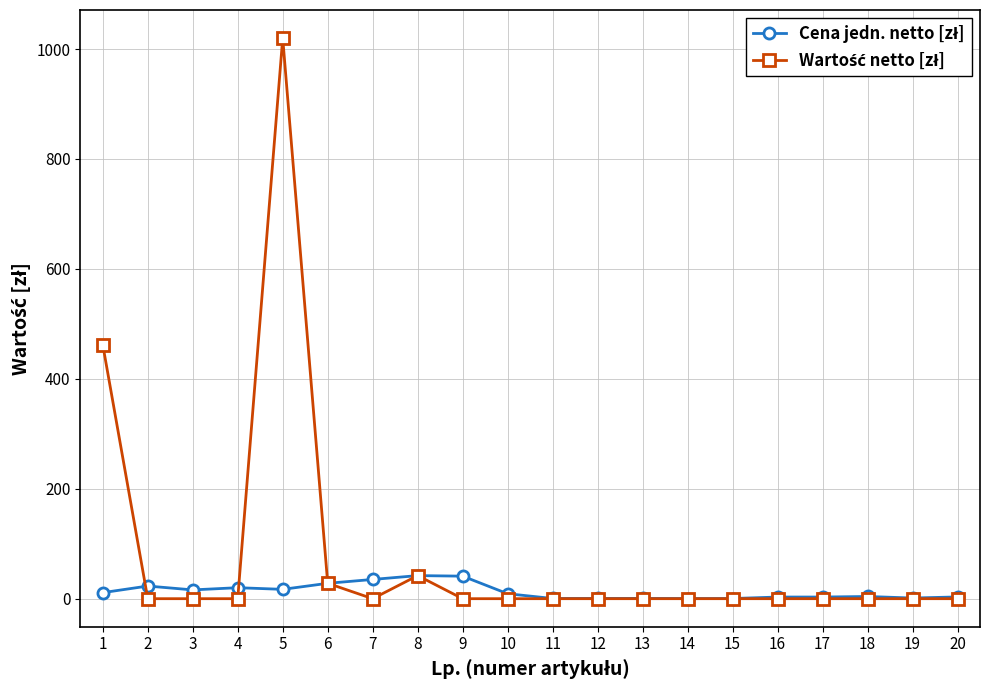

What is the greatest value displayed?

1020.0